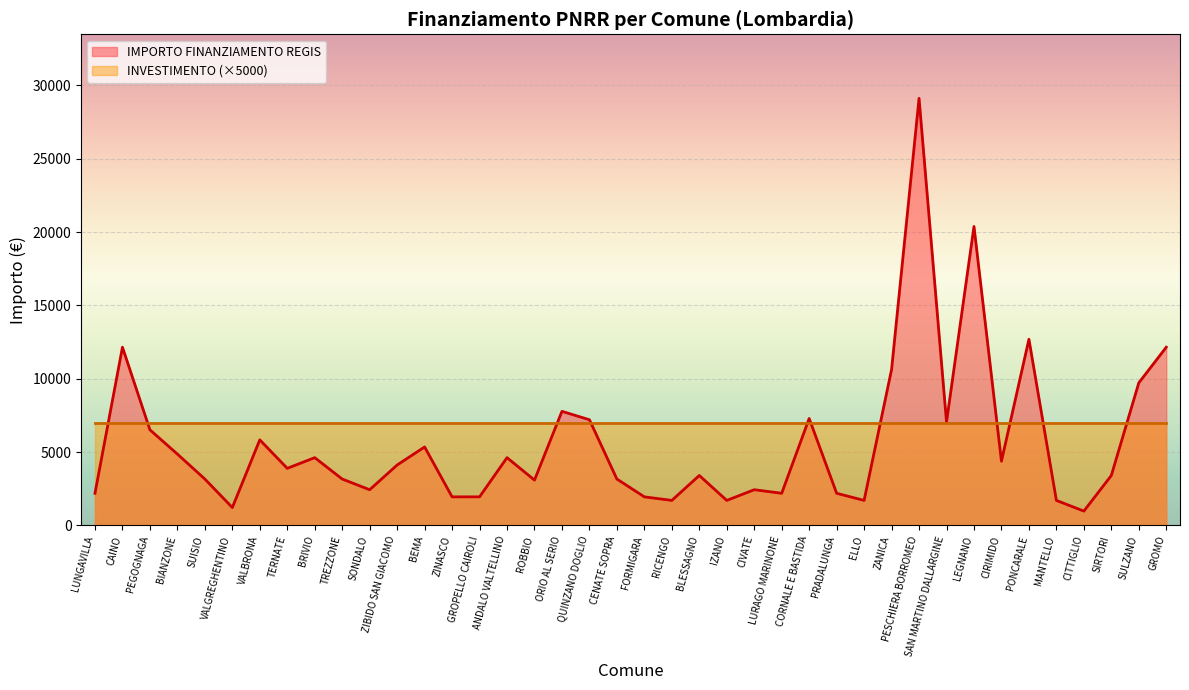

The chart shows a value of 2430 at CIVATE. True or false?

True